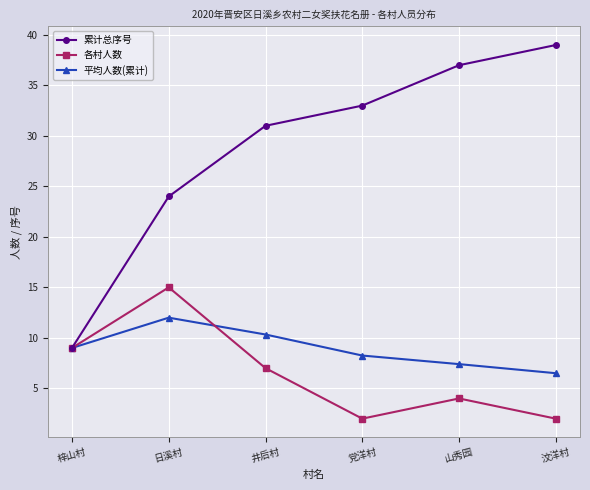

Which series changed the most between 日溪村 and 山秀园?

累计总序号